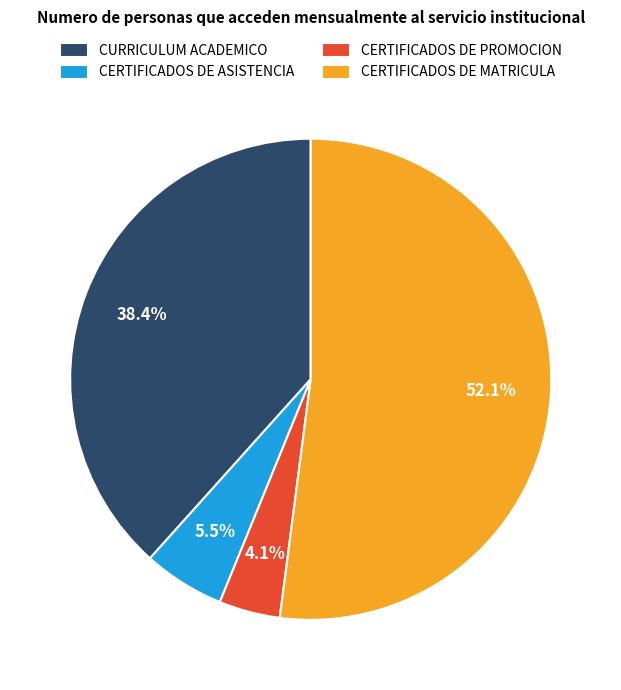

What percentage is NOT represented by CURRICULUM ACADEMICO?

61.6%